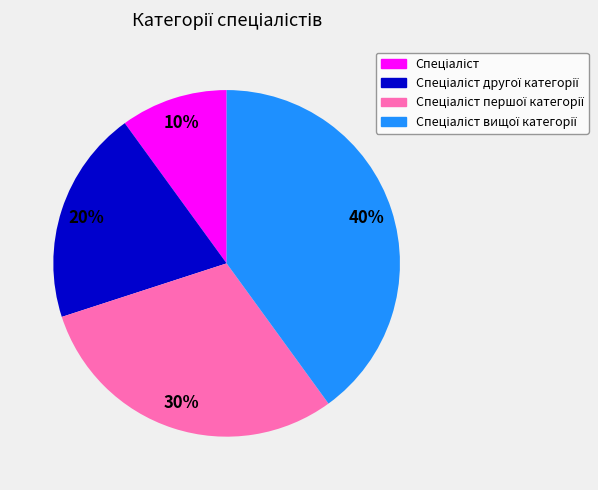

To the nearest percent, what is the average slice percentage?

25%